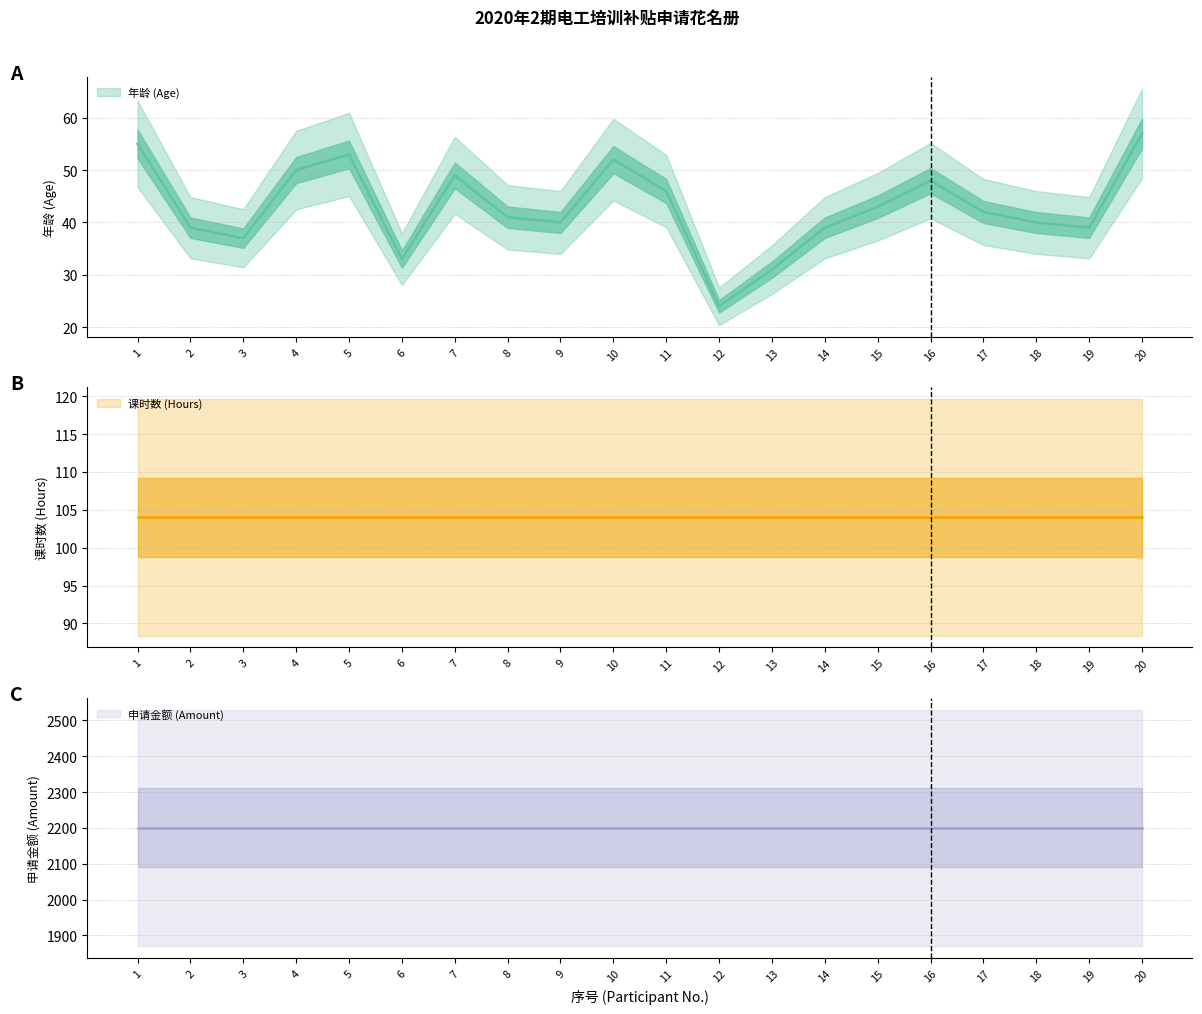

Which label corresponds to the largest value in the chart?

1